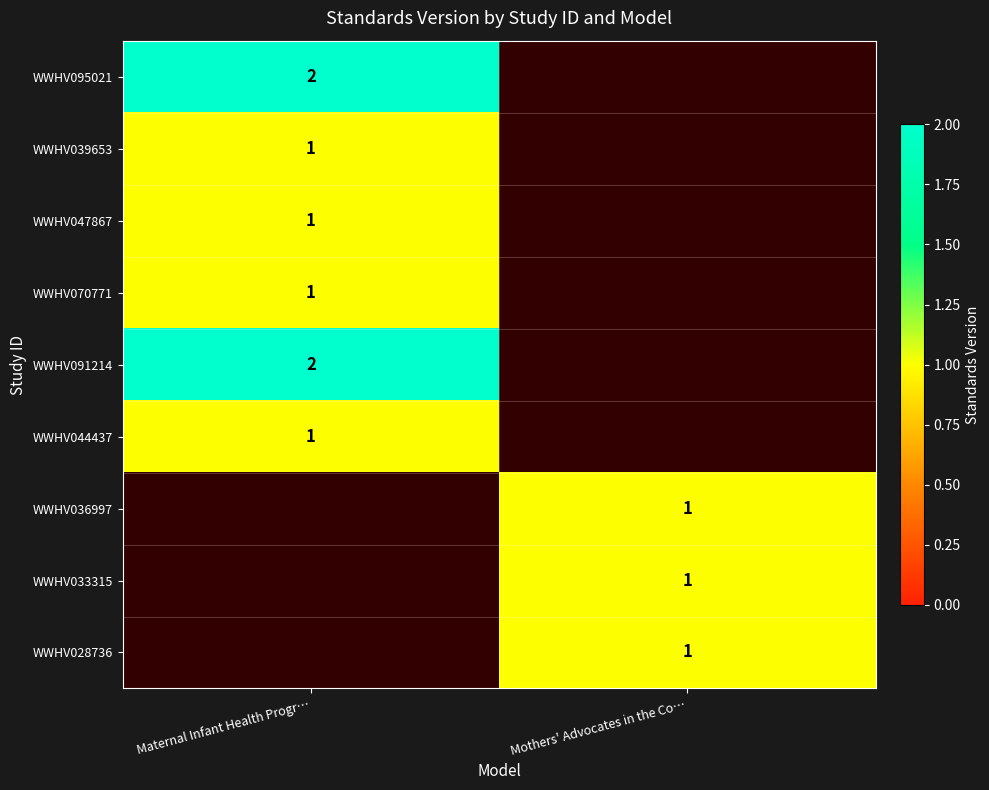

How many data points does each series have?

2